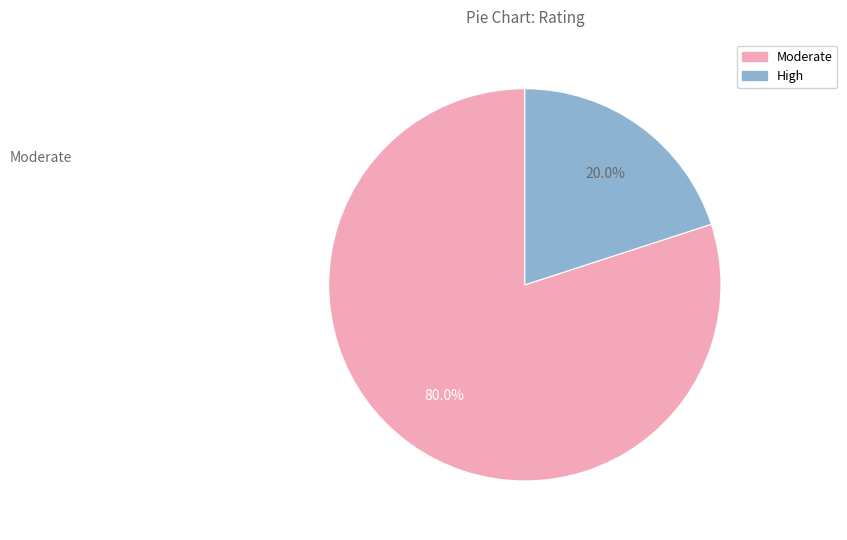

Does any single category account for the majority?

Yes